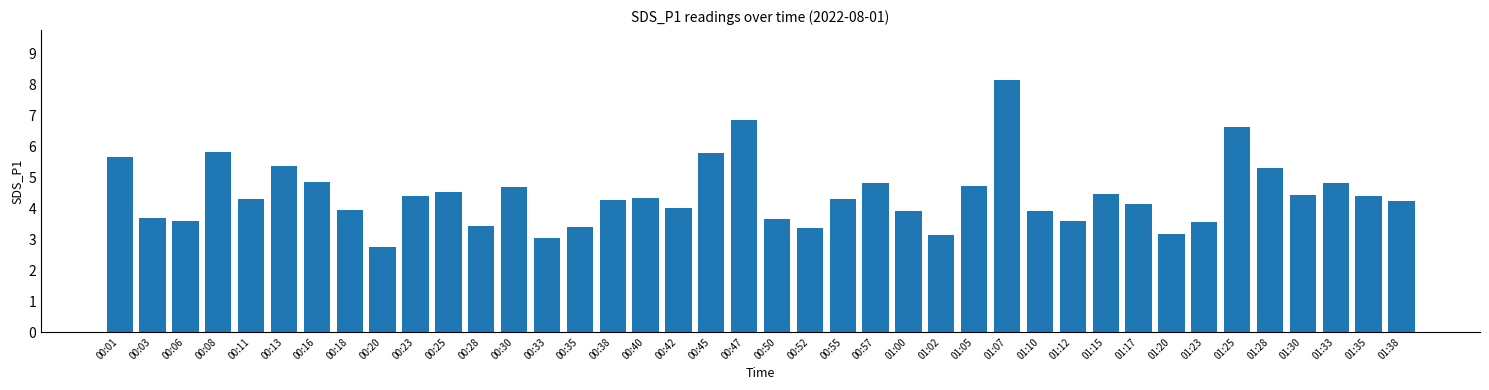

What is the label of the 37th bar from the right?

00:08